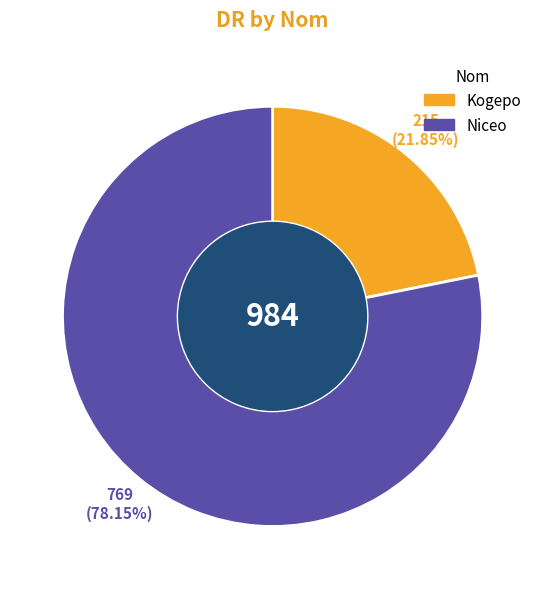

The Kogepo slice represents 35% of the pie. True or false?

False